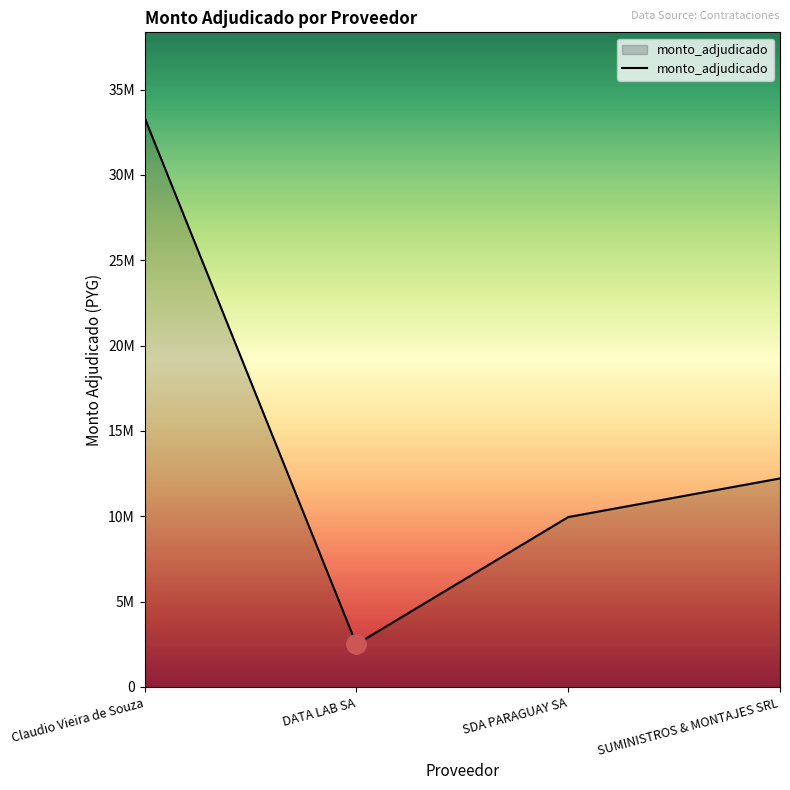

Does the chart have visible grid lines?

No